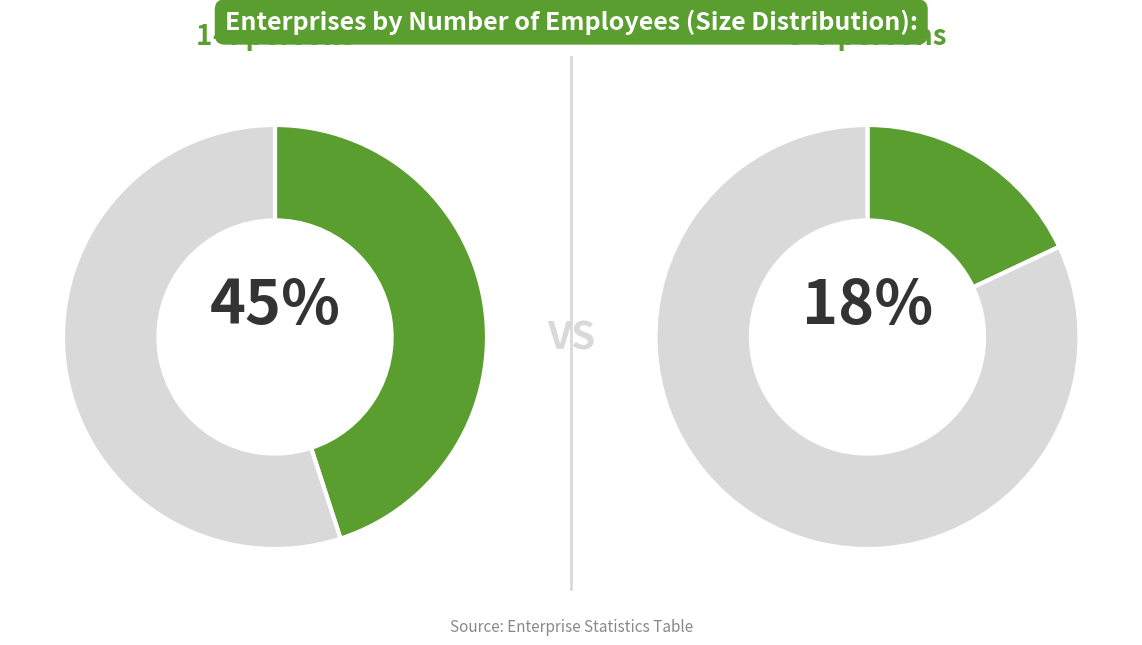

Does any single category account for the majority?

No